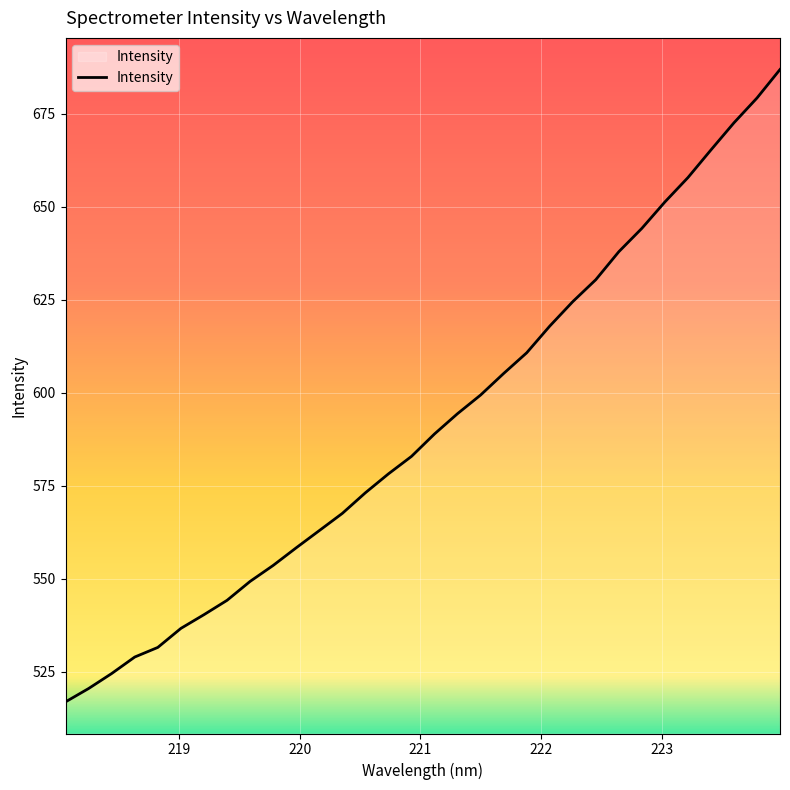

What is the minimum value shown in the chart?

516.8